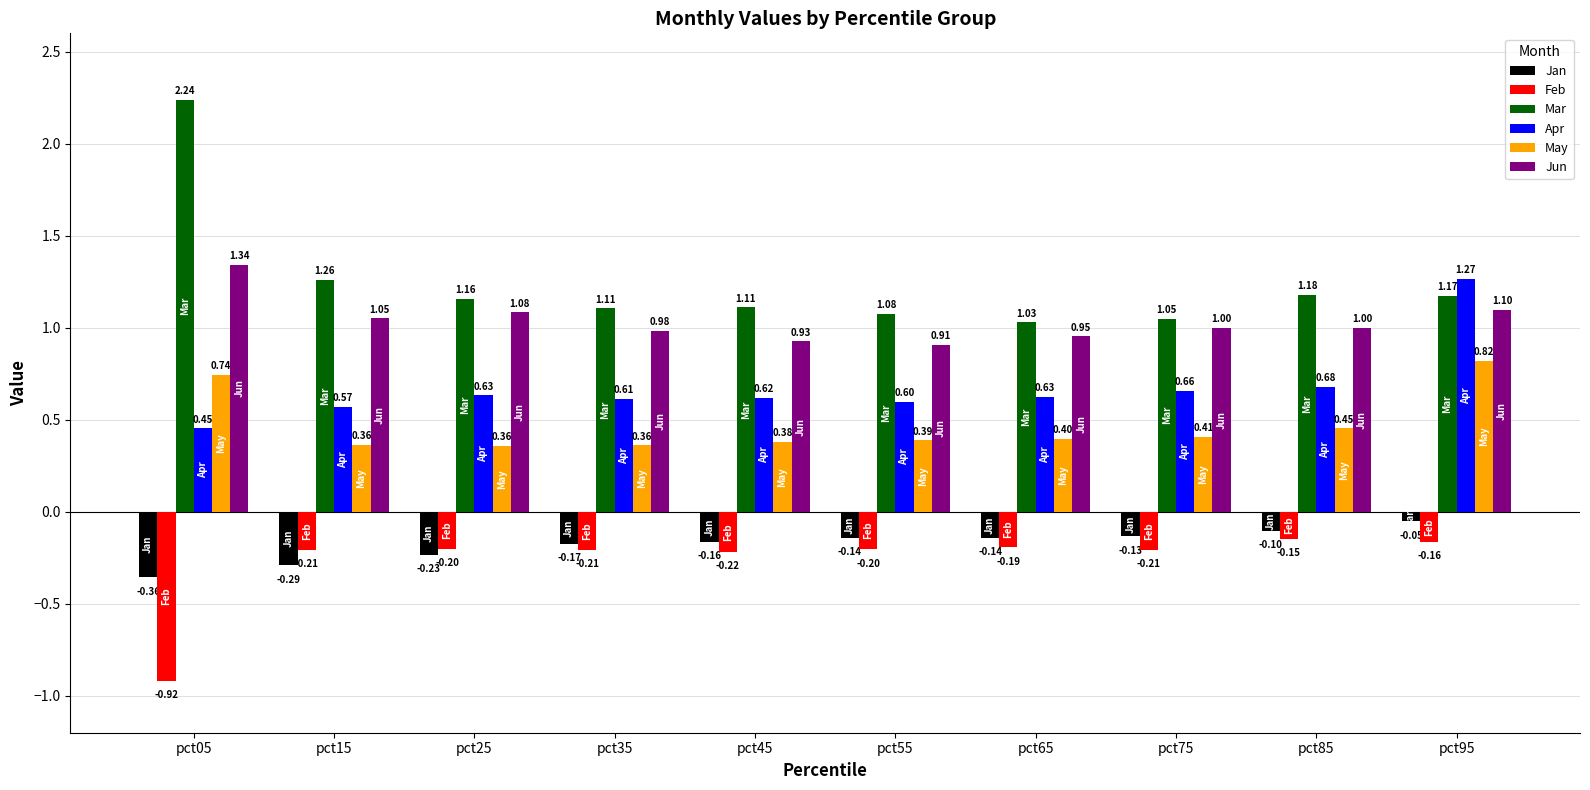

Rank the series at pct15 from highest to lowest value.

Mar, Jun, Apr, May, Feb, Jan